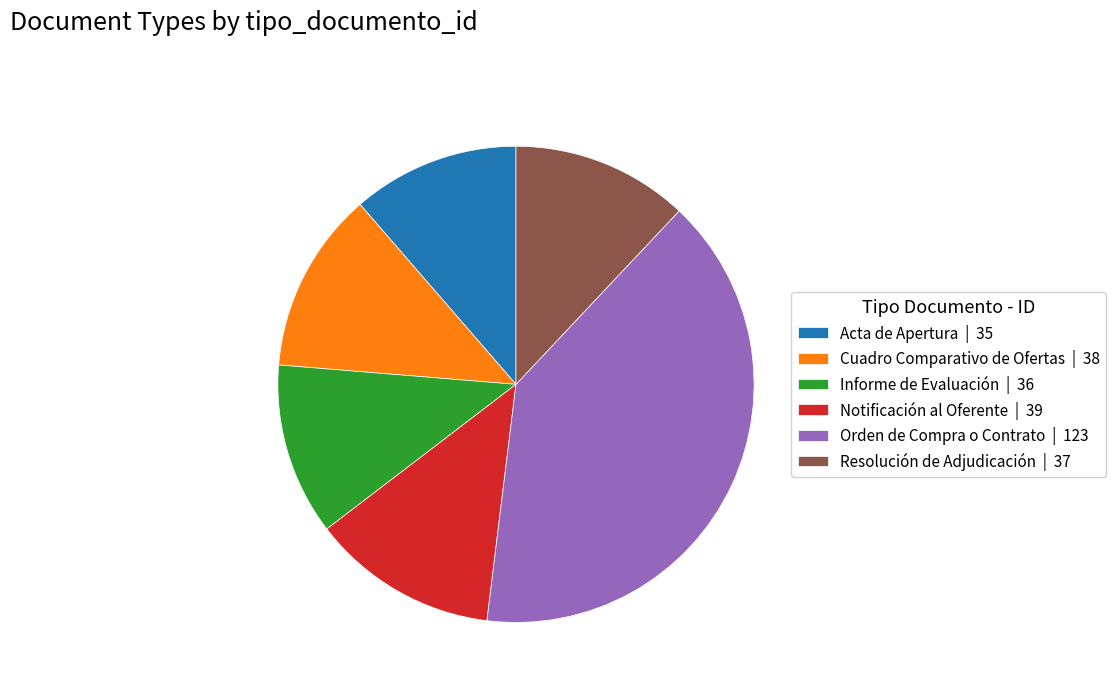

Is the sum of Informe de Evaluación | 36 and Cuadro Comparativo de Ofertas | 38 greater than half?

No